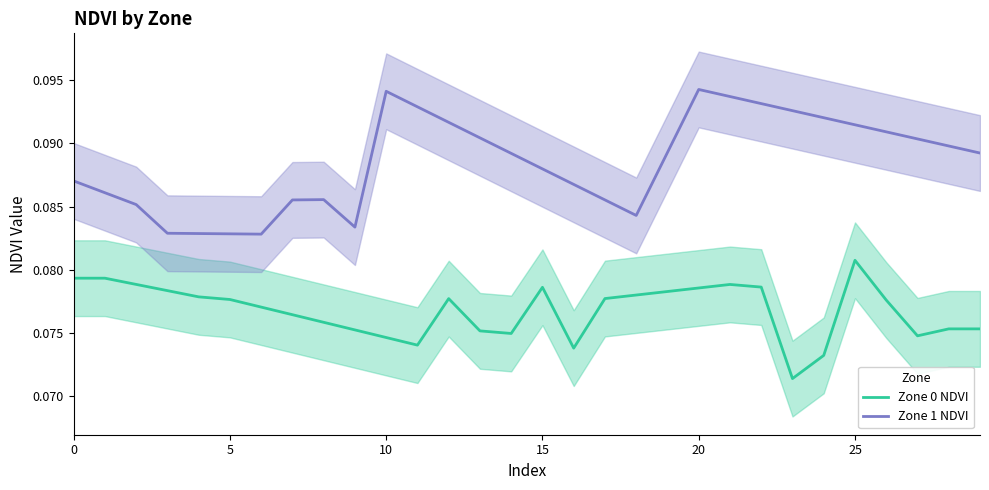

Reading left to right, list all the values displayed in this chart.

Zone 0 NDVI: 0.1	0.1	0.1	0.1	0.1	0.1	0.1	0.1	0.1	0.1	0.1	0.1	0.1	0.1	0.1	0.1	0.1	0.1	0.1	0.1	0.1	0.1	0.1	0.1	0.1	0.1	0.1	0.1	0.1	0.1
Zone 1 NDVI: 0.1	0.1	0.1	0.1	0.1	0.1	0.1	0.1	0.1	0.1	0.1	0.1	0.1	0.1	0.1	0.1	0.1	0.1	0.1	0.1	0.1	0.1	0.1	0.1	0.1	0.1	0.1	0.1	0.1	0.1